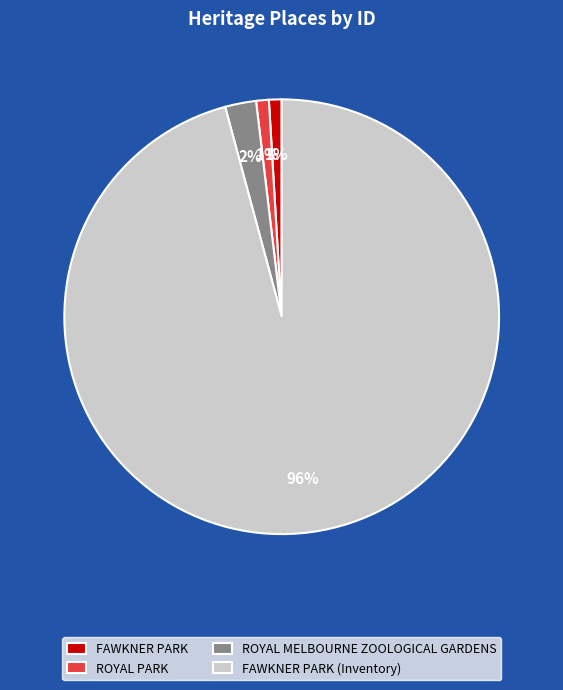

Is ROYAL MELBOURNE ZOOLOGICAL GARDENS the majority of the pie?

No